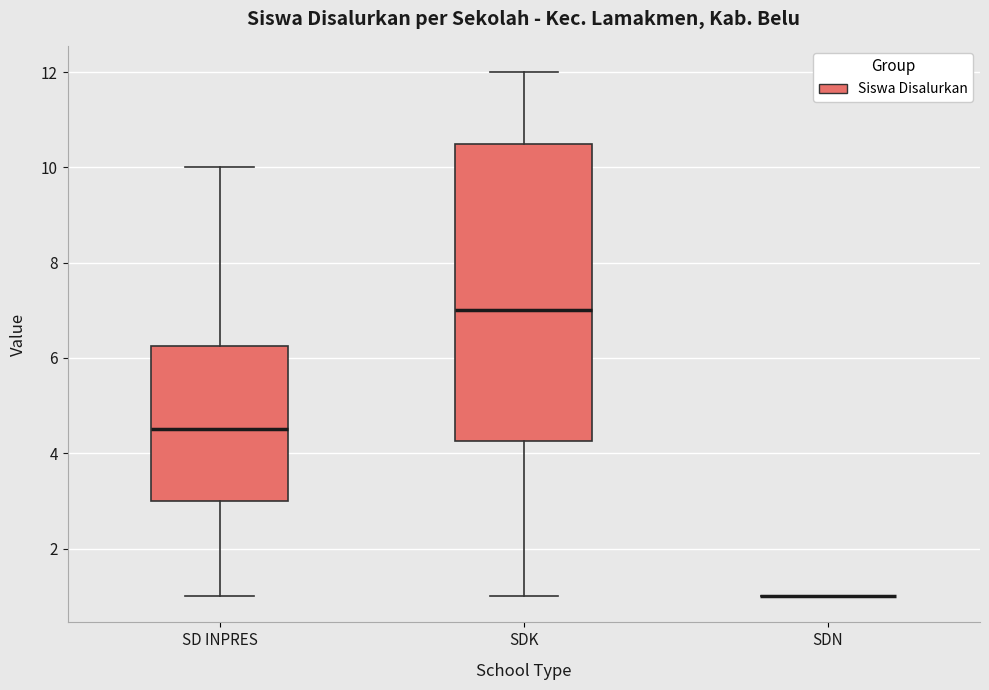

Where does the lower whisker of the box for SD INPRES end on the y-axis? The values are not printed on the chart, so give them approximately, as read against the axis.

1.0